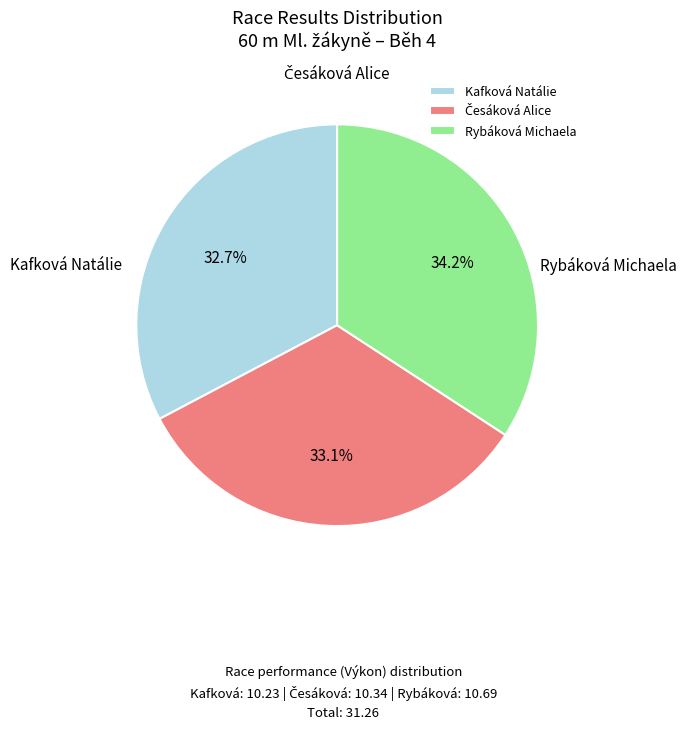

Between Kafková Natálie and Česáková Alice, which is larger?

Česáková Alice